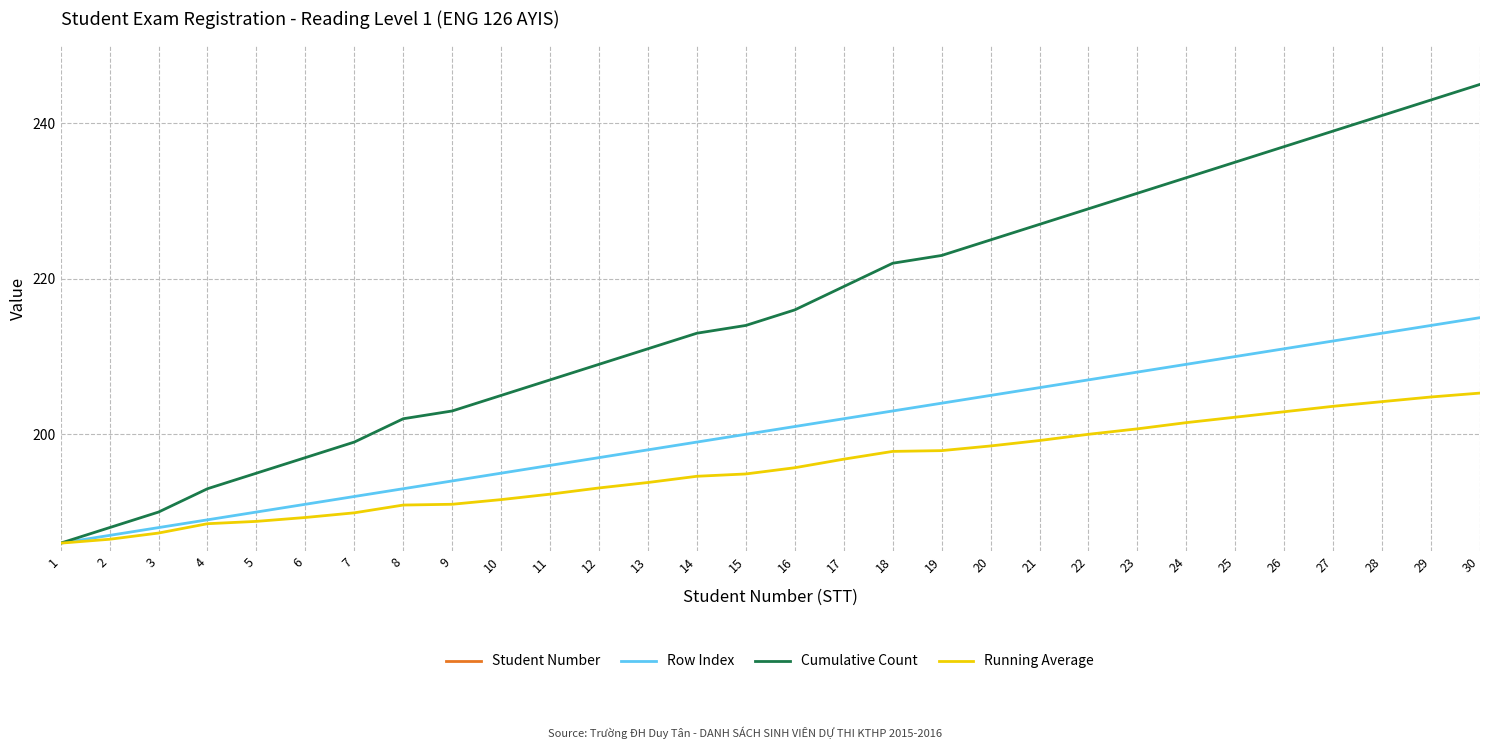

What are all the series names shown in the legend?

Student Number, Row Index, Cumulative Count, Running Average